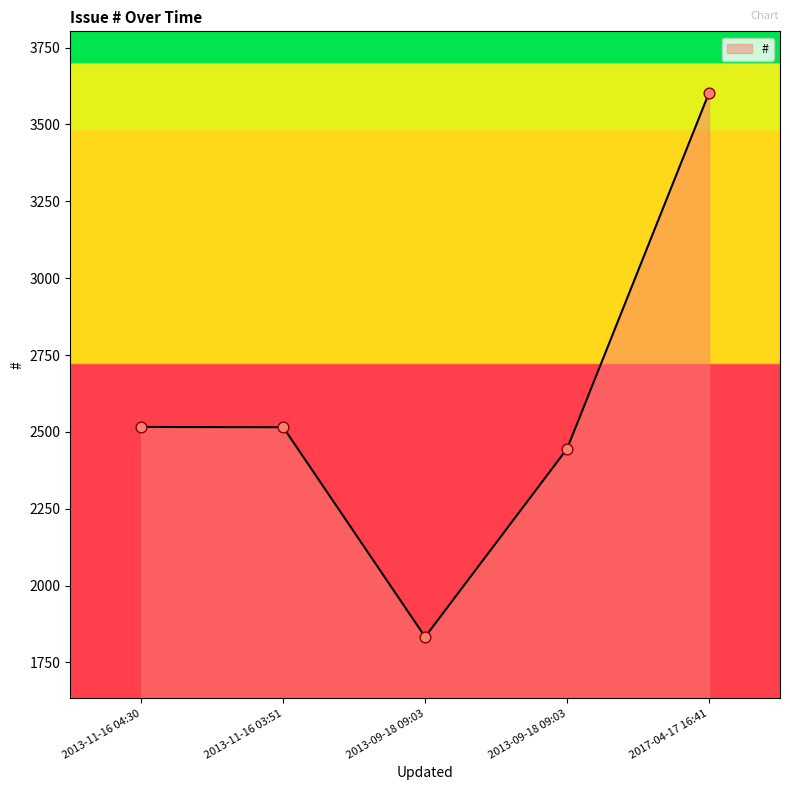

Approximately how many times larger is the value at 2013-09-18 09:03 compared to 2013-11-16 03:51?

1.0